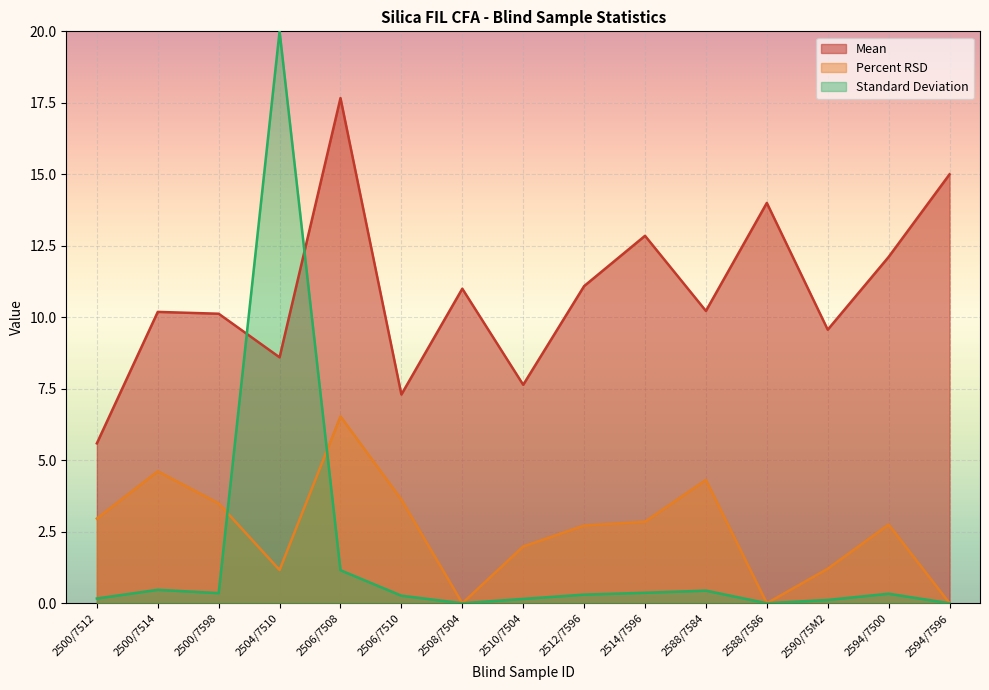

True or false: Standard Deviation has a value of -11.5 at 2594/7596.

False